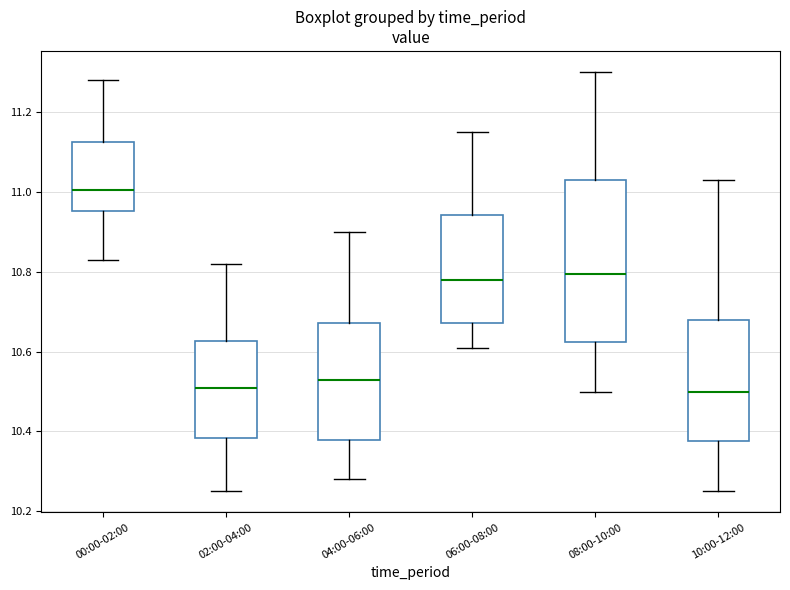

Where does the upper whisker of the box for 06:00-08:00 end on the y-axis? The values are not printed on the chart, so give them approximately, as read against the axis.

11.16